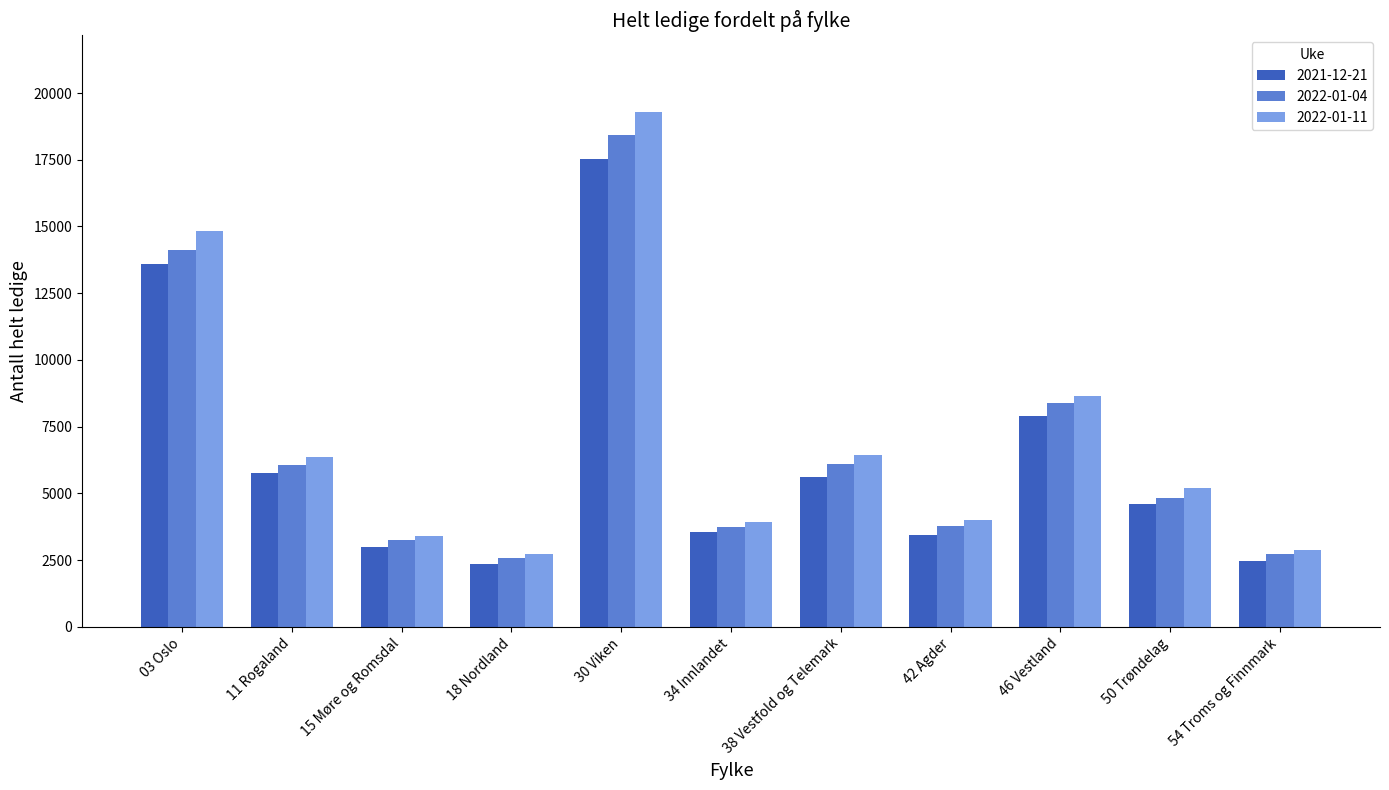

What is the lowest value of the 2022-01-11 series?

2730